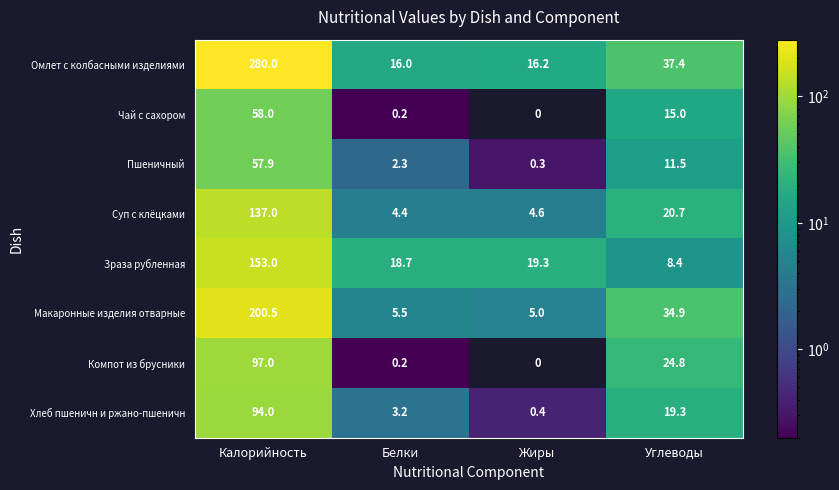

Which series has the widest spread of values?

Омлет с колбасными изделиями